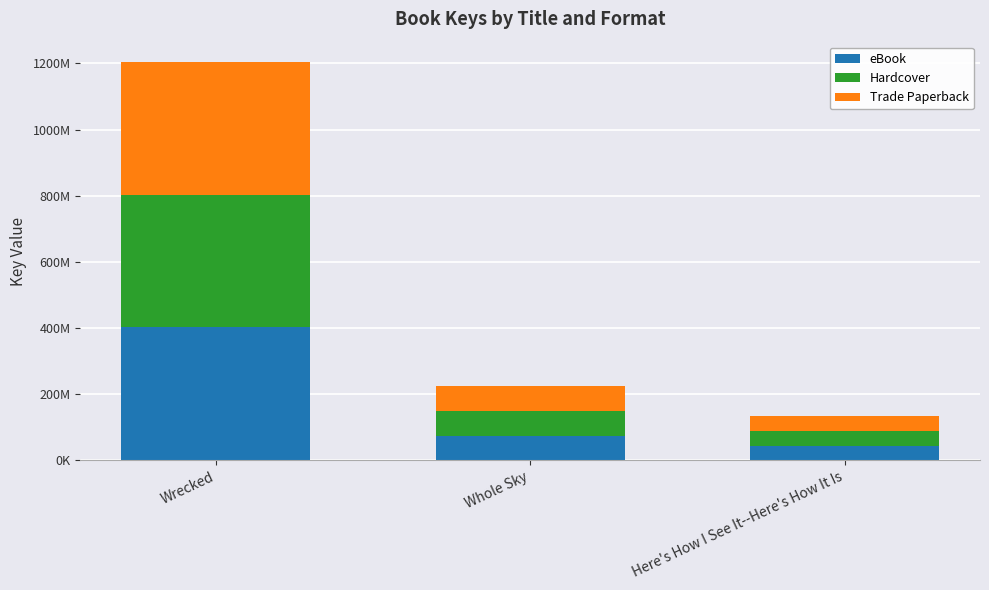

What are all the series names shown in the legend?

eBook, Hardcover, Trade Paperback